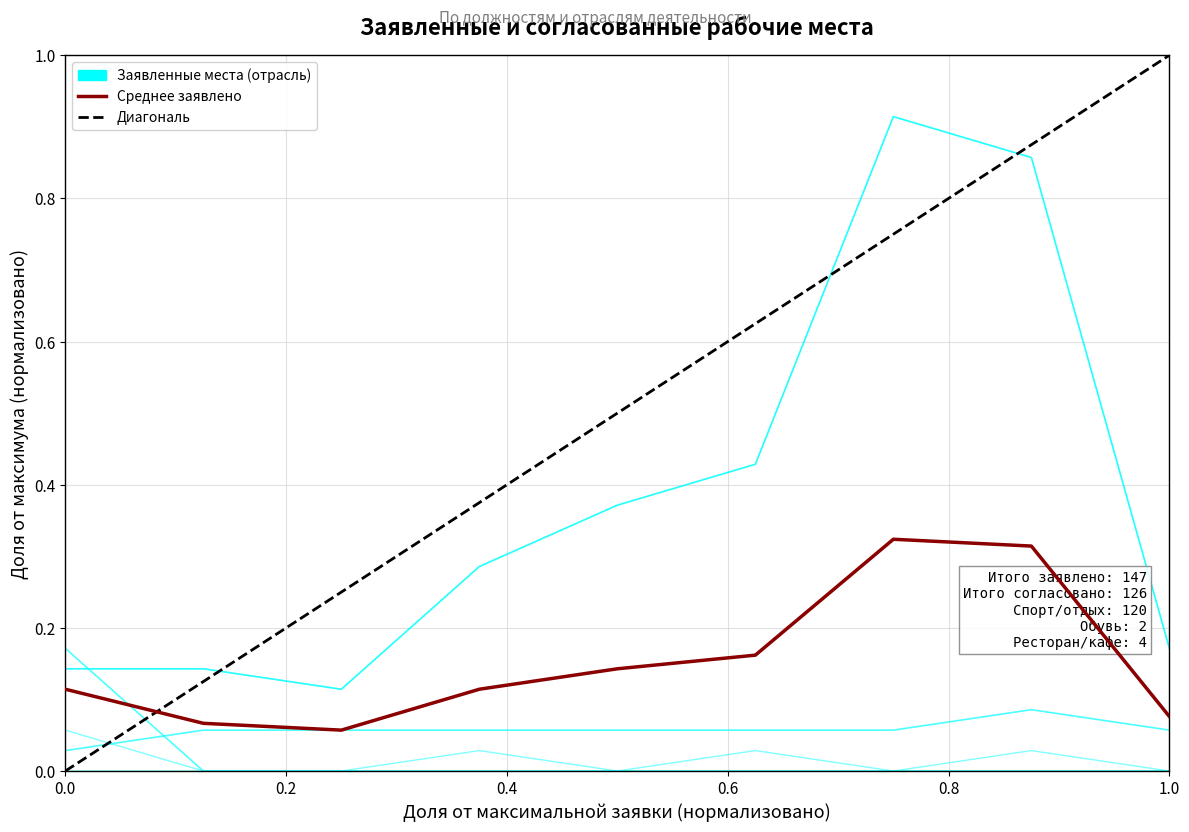

What is the sum of all Заявлено (Спорт/Отдых) values?

3.4